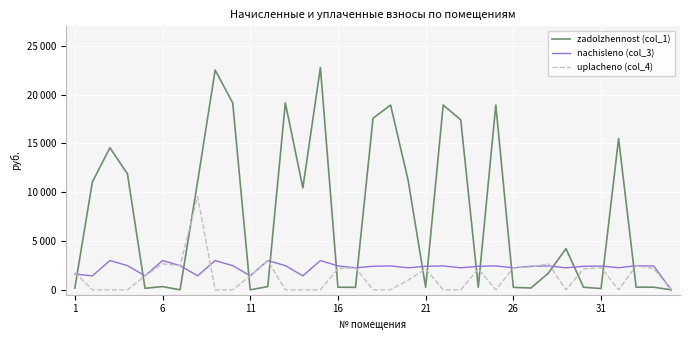

Does the chart display data point markers on the line(s)?

No